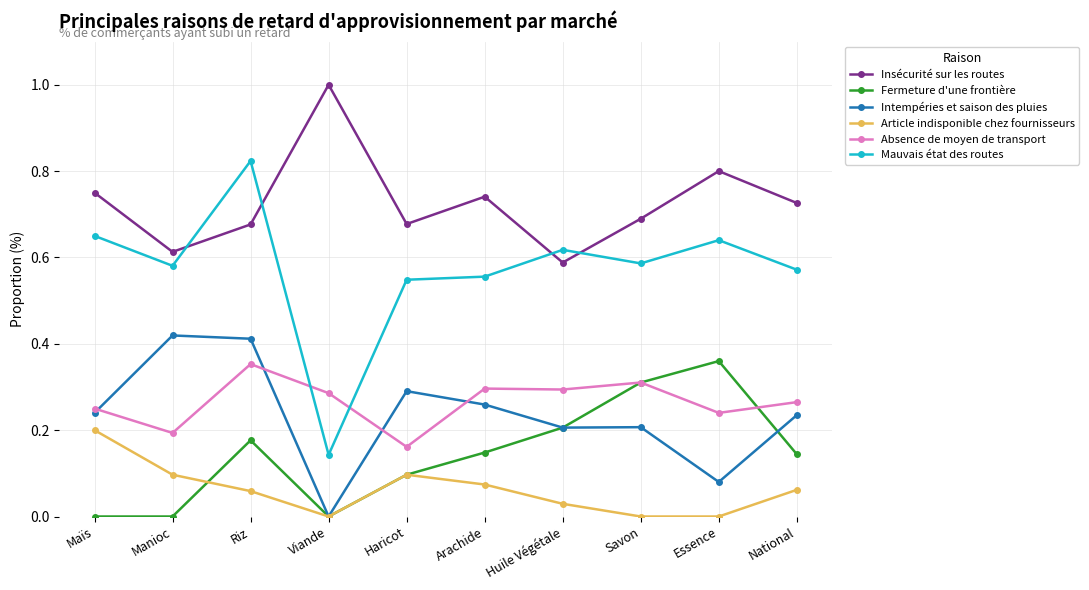

True or false: Mauvais état des routes has a value of 0.1 at Maïs.

False